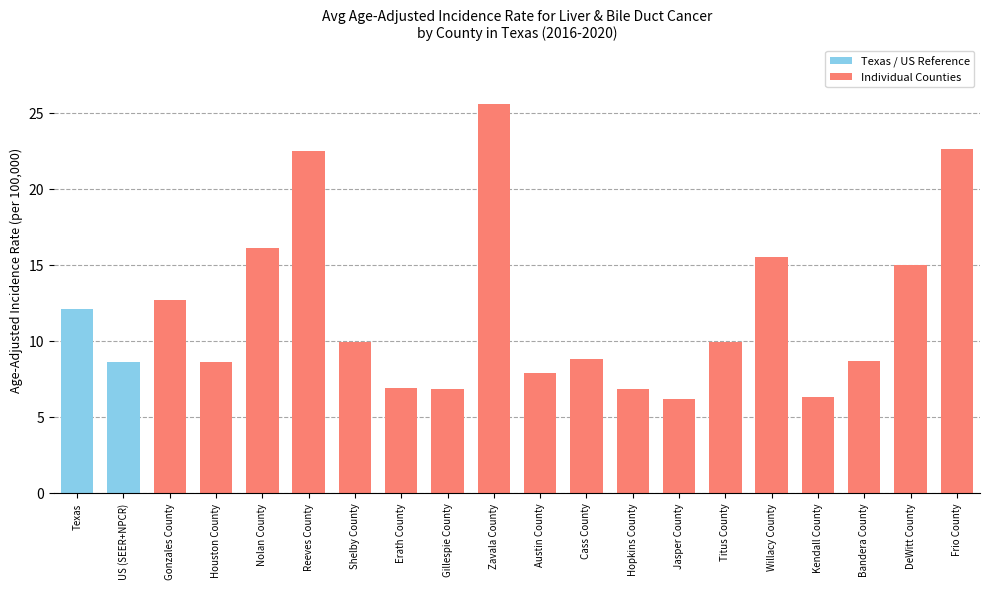

At which label is the value closest to 15?

DeWitt County